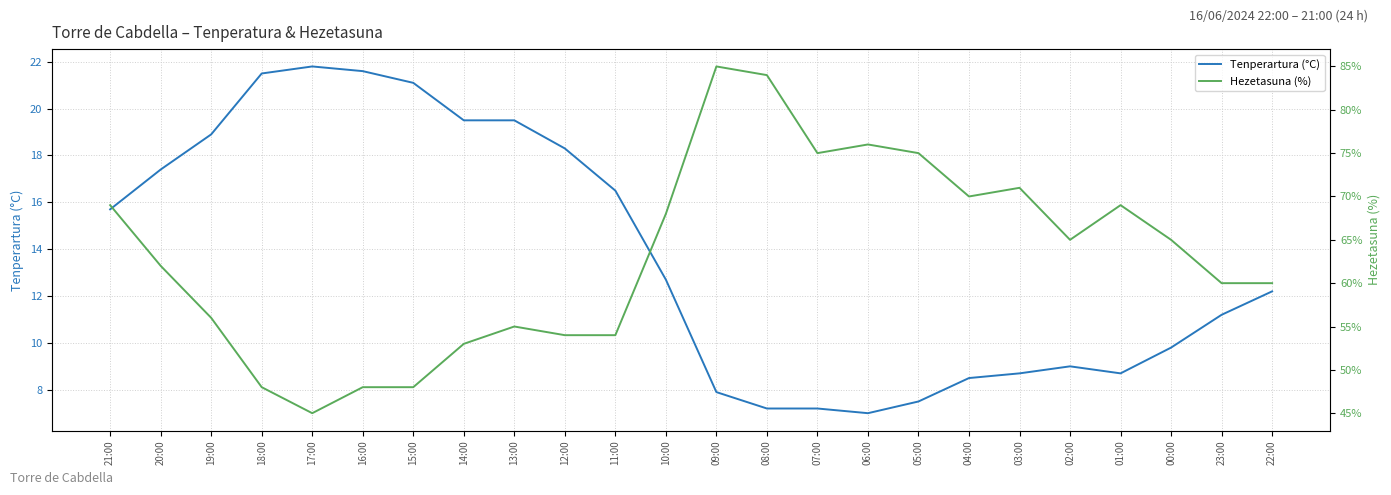

What is the sum of the Tenperartura (°C) values at 15:00 and 02:00?

30.1